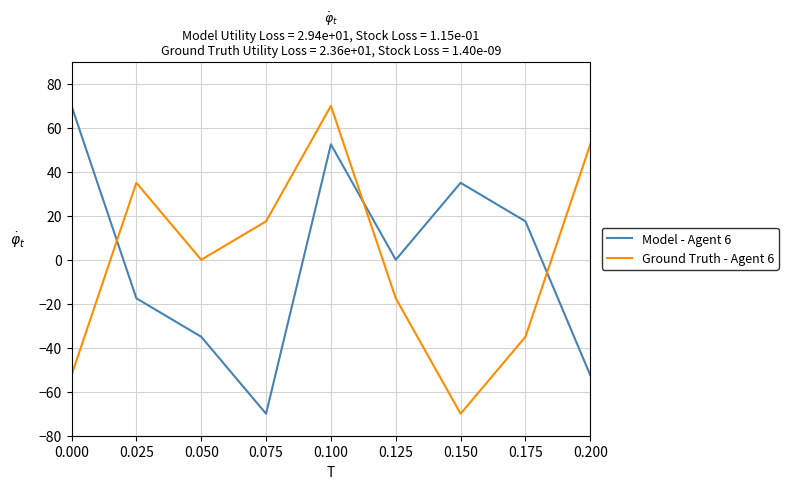

What is the sum of the Ground Truth - Agent 6 values at 0.025 and 0.050?

35.0